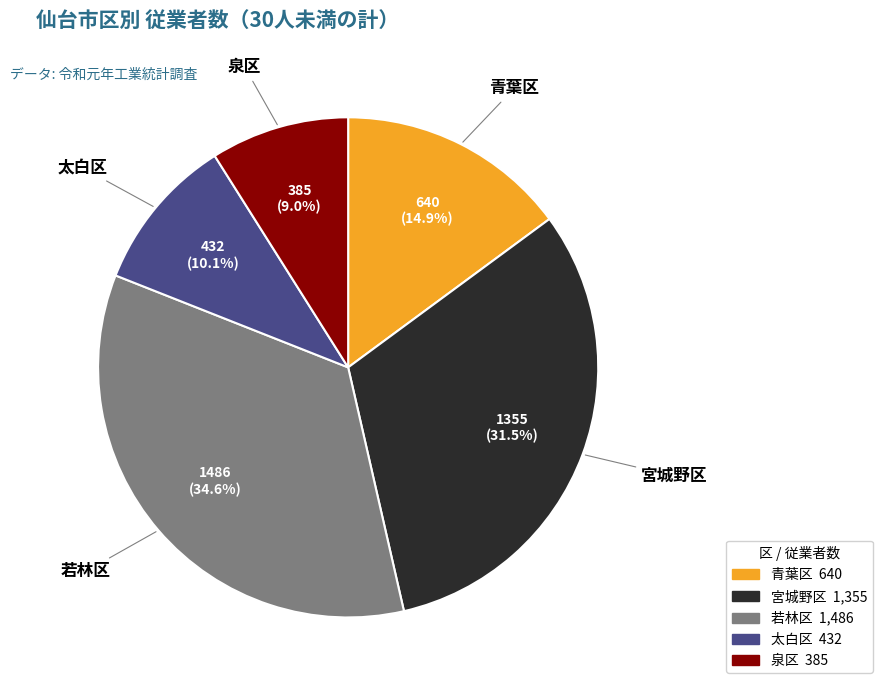

Which category has the biggest portion of the pie?

若林区